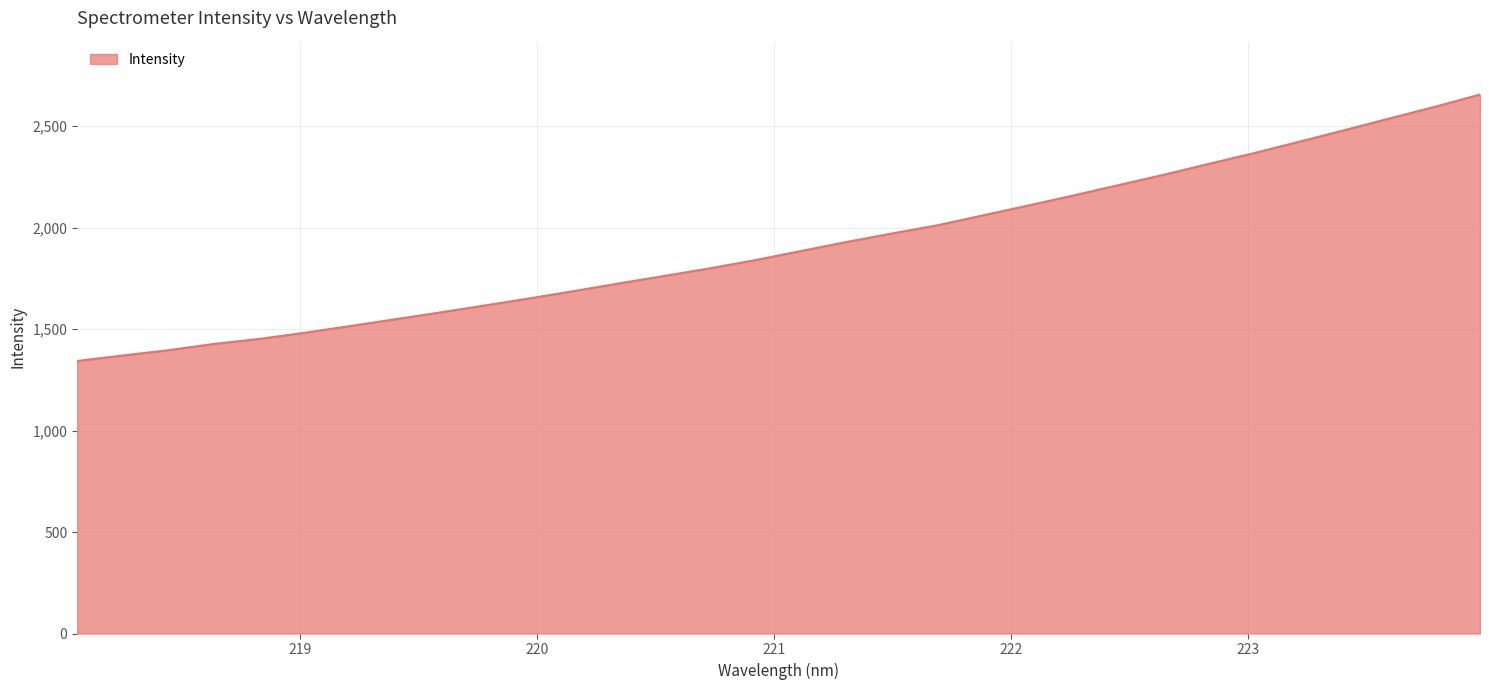

What is the smallest value displayed?

1342.8